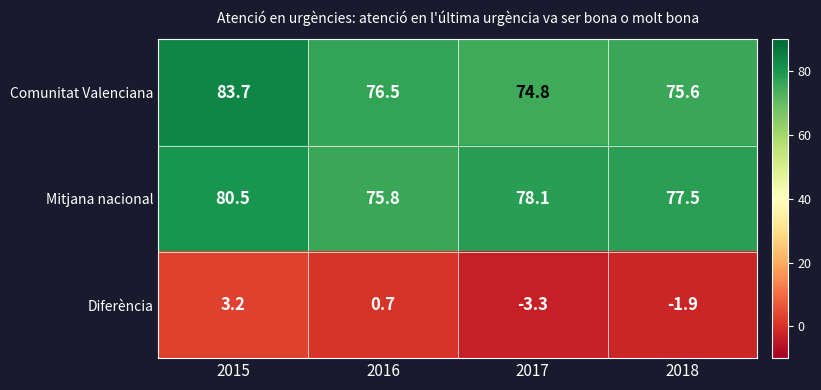

Between 2016 and 2017, which series saw the biggest shift?

Diferència